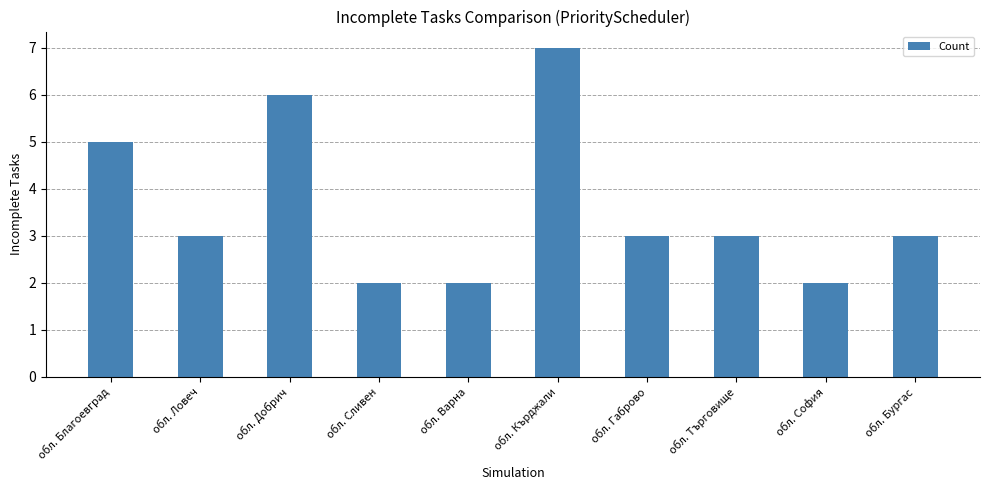

What is the average value?

4